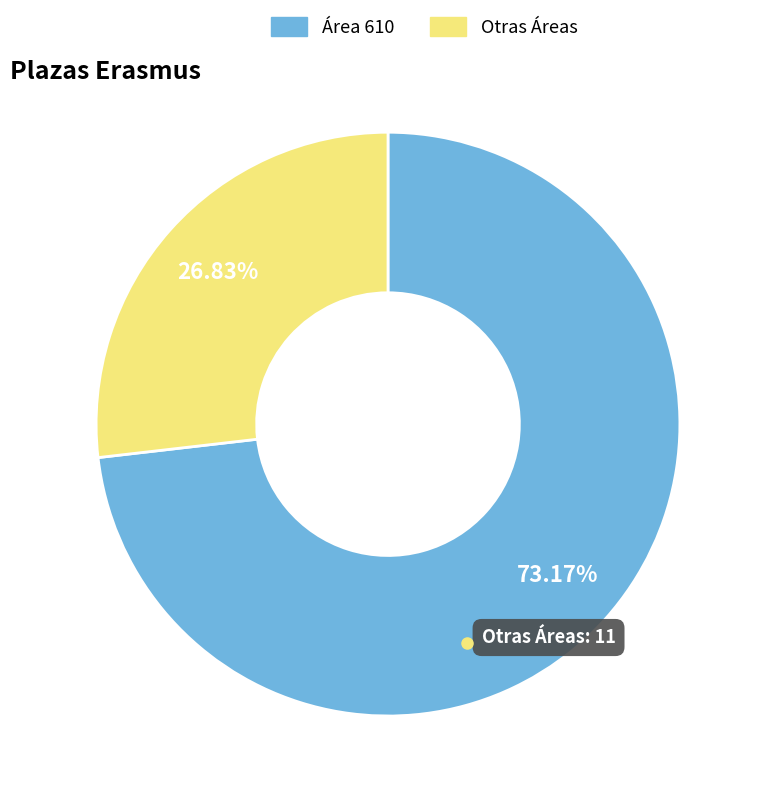

Does any single category account for the majority?

Yes